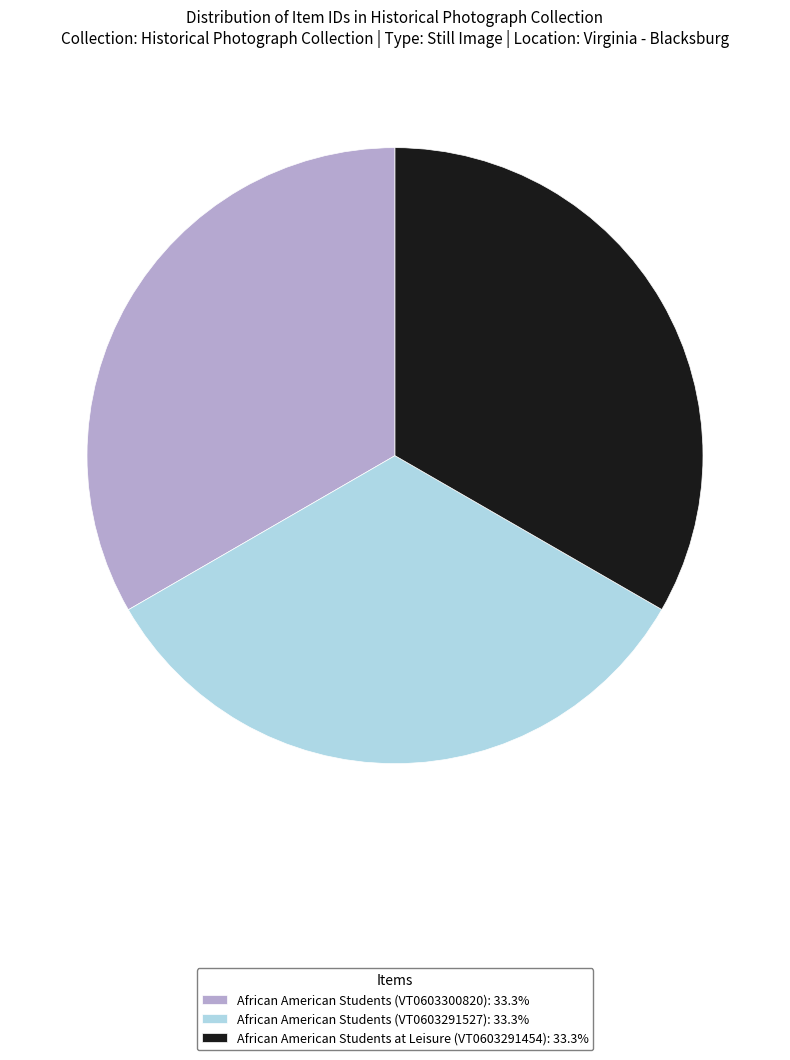

Is the sum of African American Students (VT0603291527): 33.3% and African American Students at Leisure (VT0603291454): 33.3% greater than half?

Yes